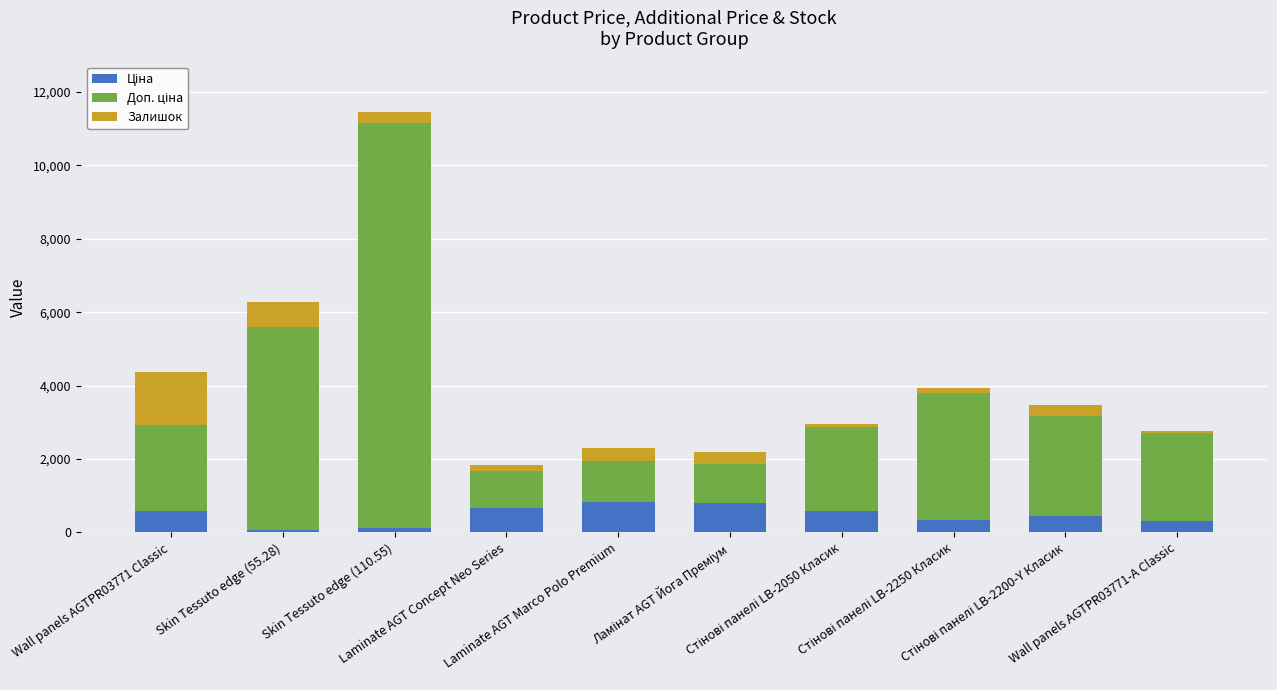

Are the bars horizontal?

No